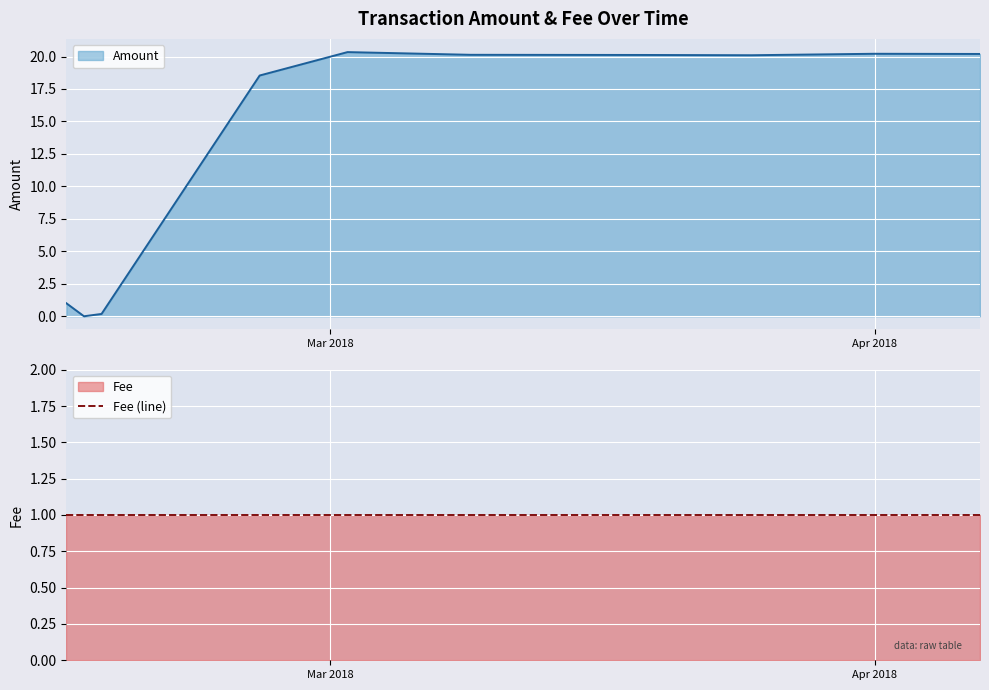

What is the difference between the second highest and second lowest values?

20.0